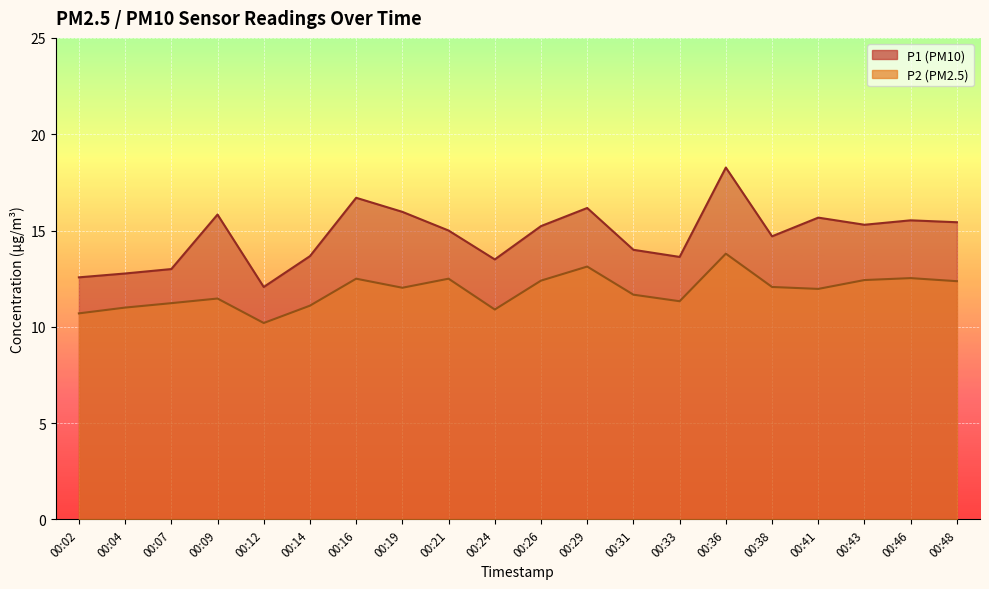

At which label is P1 closest to 15?

00:21